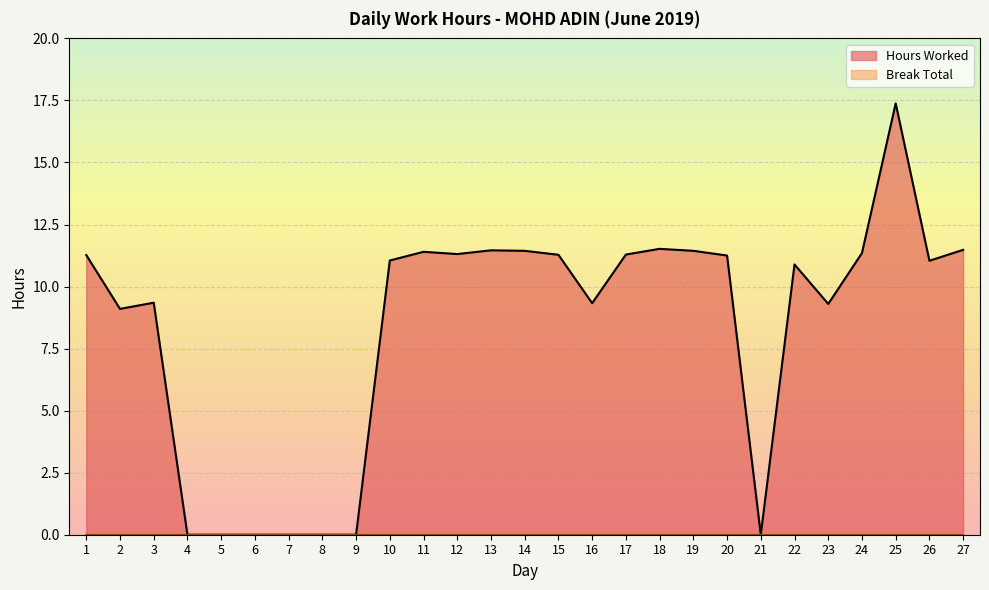

Rank the categories by value from lowest to highest.

4, 5, 6, 7, 8, 9, 21, 2, 23, 16, 3, 22, 26, 10, 20, 1, 15, 17, 12, 24, 11, 14, 19, 13, 27, 18, 25